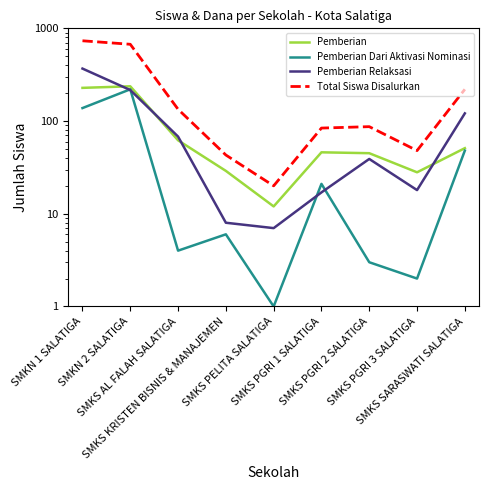

How many interior local valleys does the Pemberian Dari Aktivasi Nominasi series have?

3